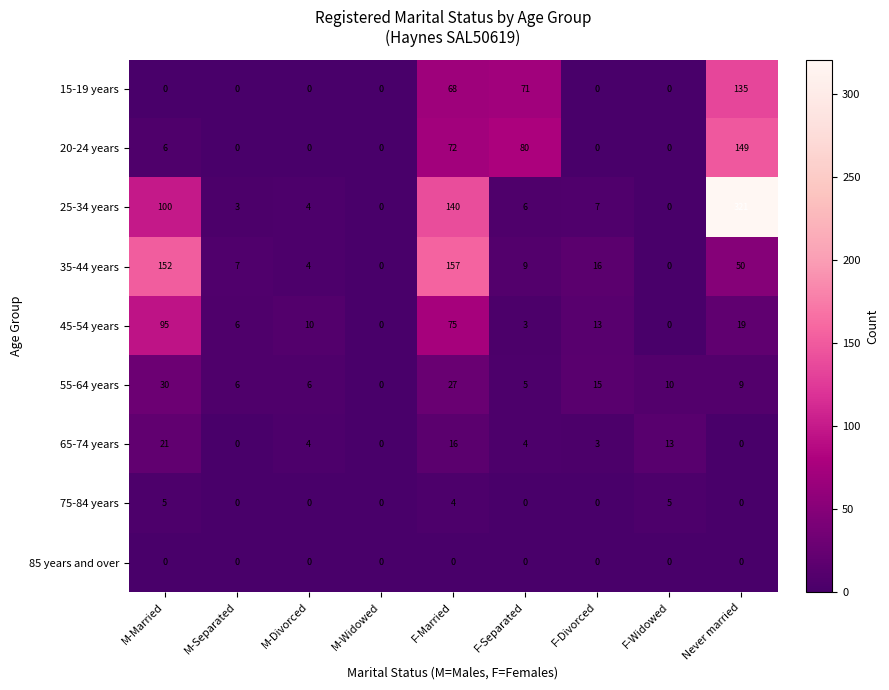

Is it true that 55-64 years equals -21 at M-Widowed?

False